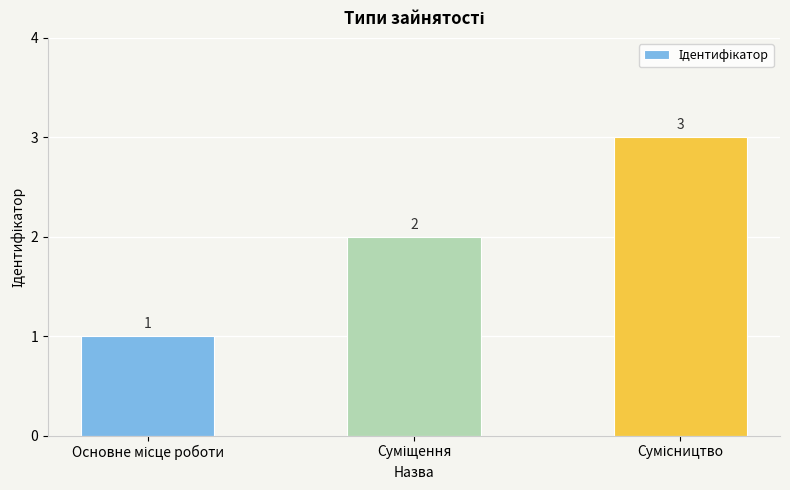

How many bars are there in total?

3